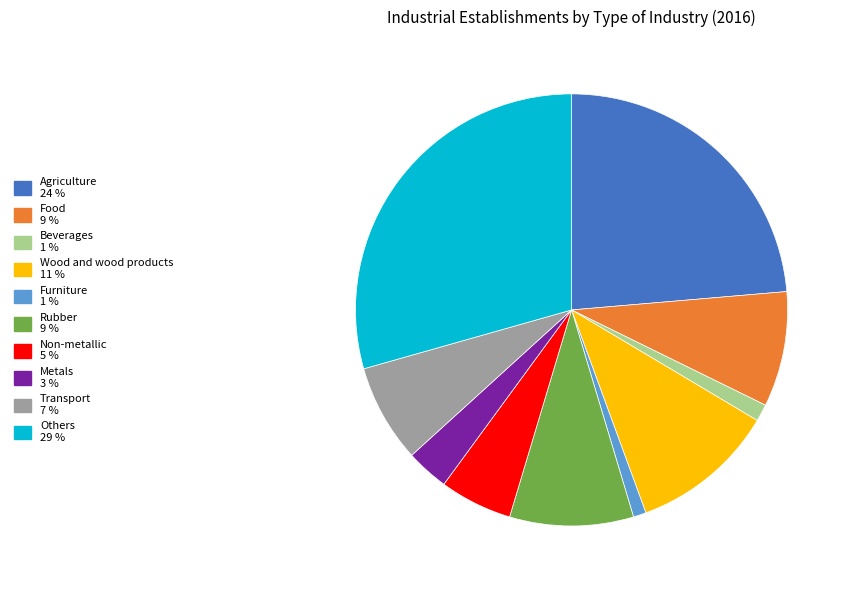

Is there any slice that represents more than half of the pie?

No